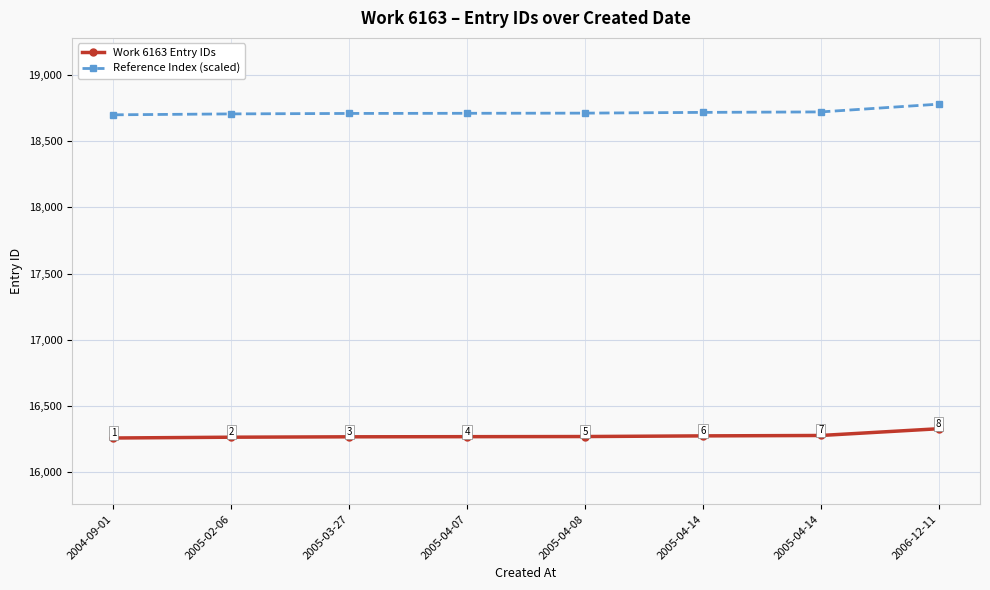

At 2005-04-07, list the series in order from largest to smallest.

Reference Index (scaled), Work 6163 Entry IDs